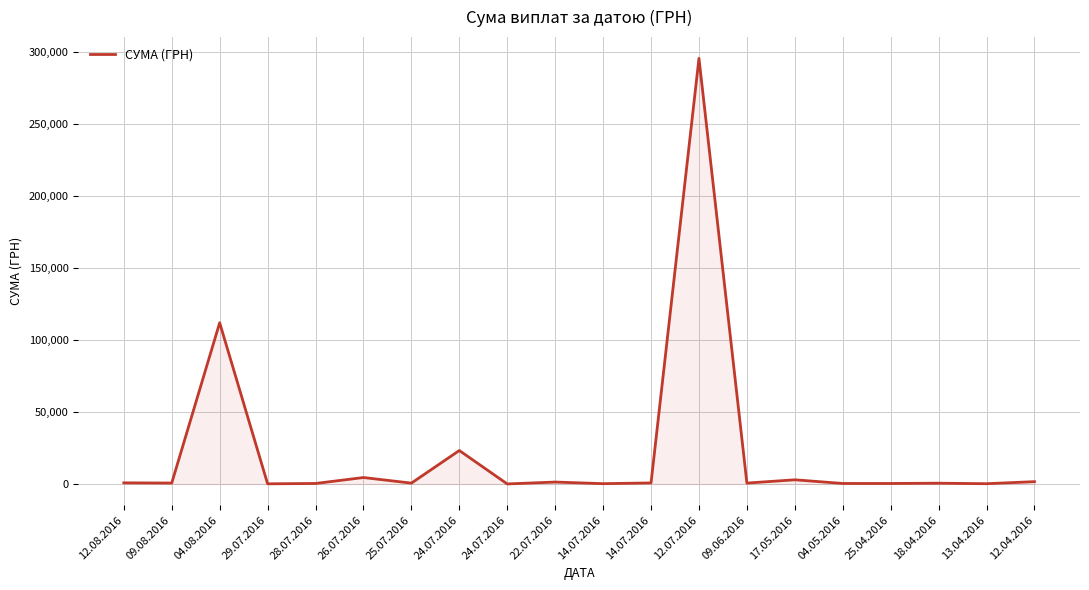

True or false: the data shows 23678.7 at 04.08.2016.

False